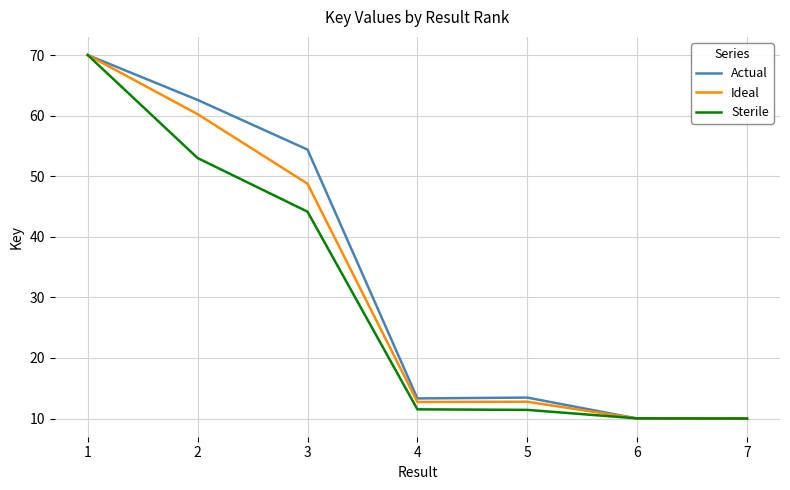

Between 3 and 6, which series saw the biggest shift?

Actual